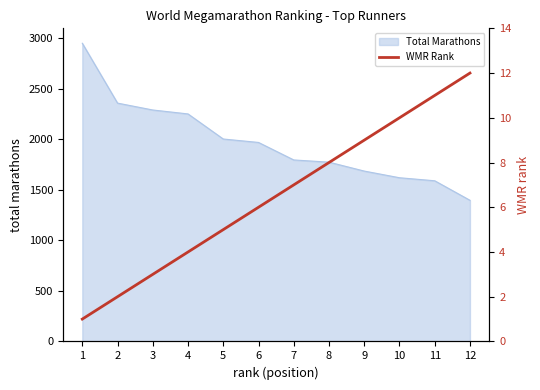

What is the maximum value for Total Marathons?

2949